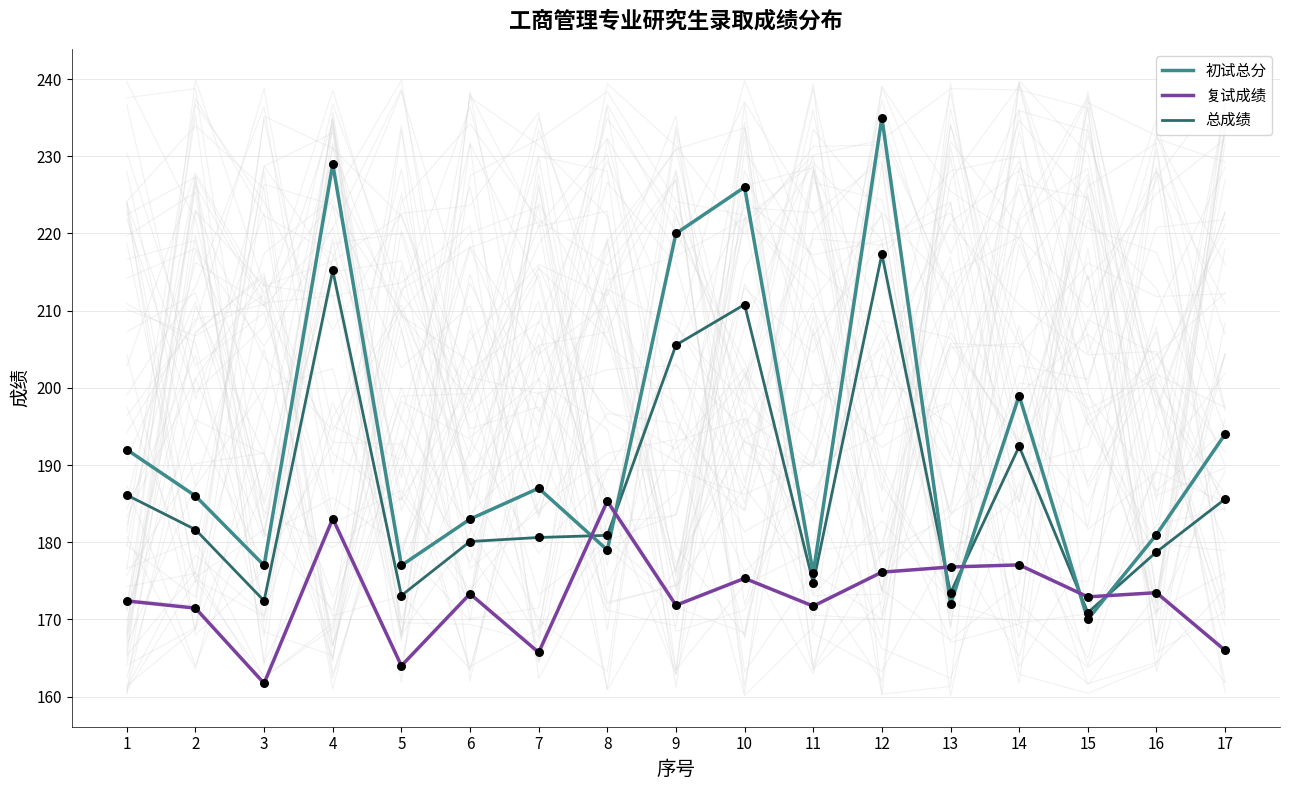

At how many categories does at least one series exceed 184?

10